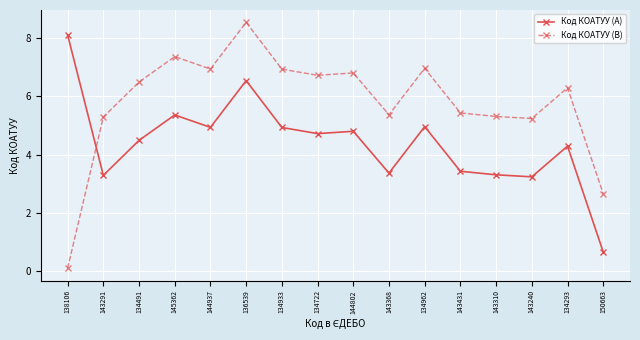

What is the approximate value of Код КОАТУУ (A) at 150663?

0.7